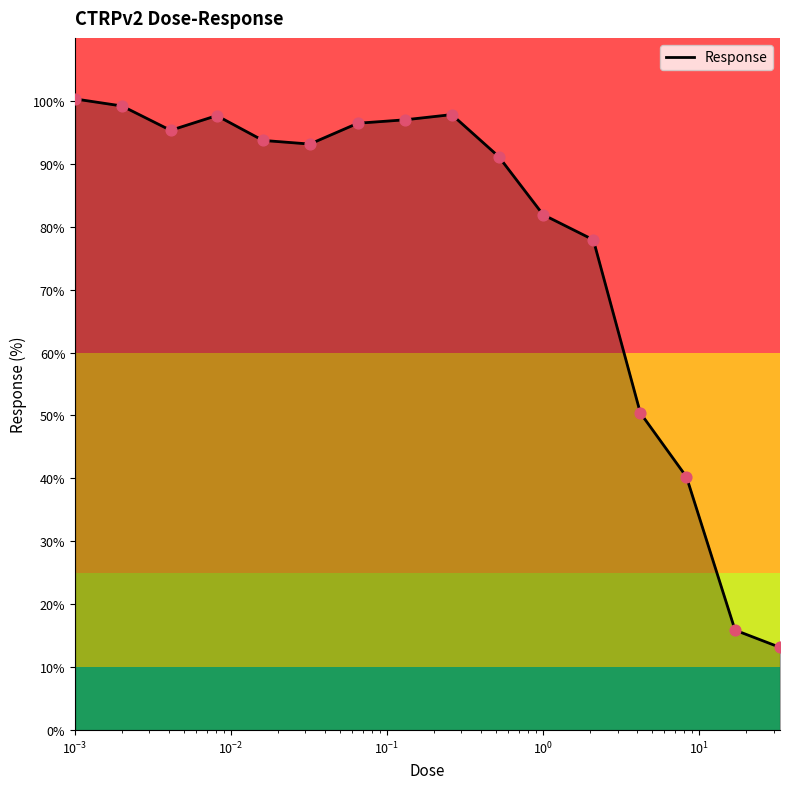

What is the minimum value shown in the chart?

13.2